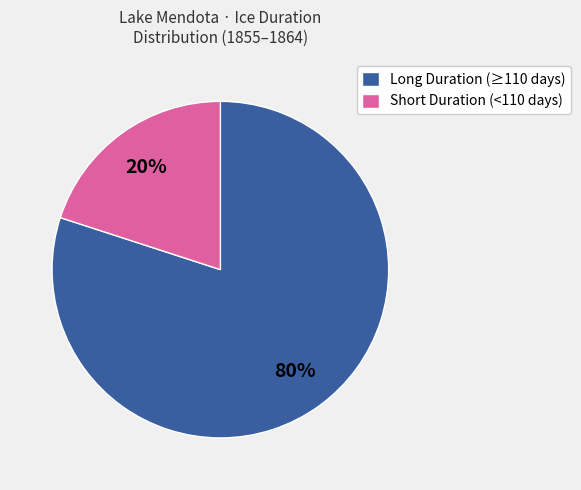

True or false: Long Duration (≥110 days) accounts for 80% of the total.

True